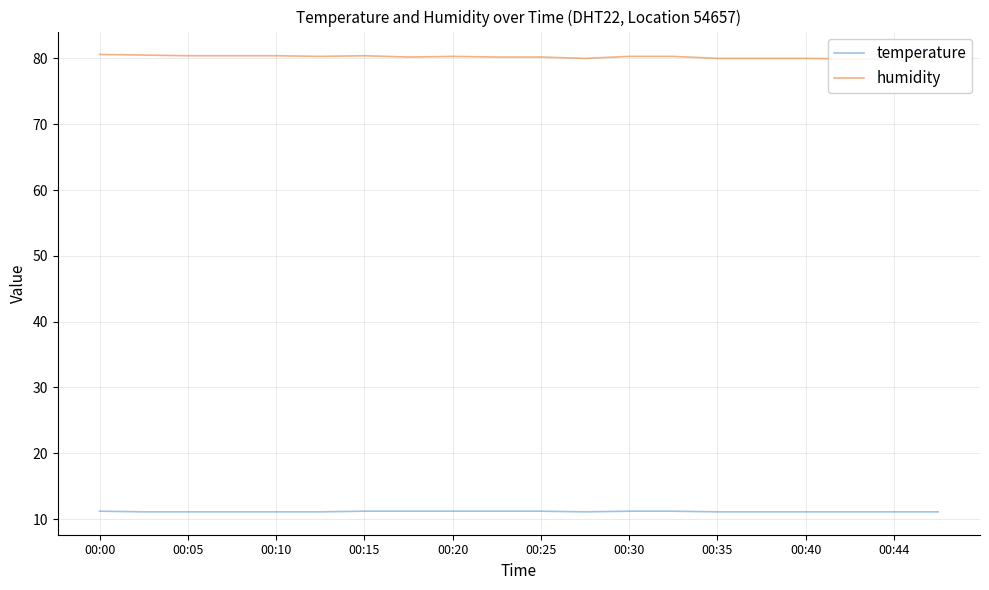

Is it true that temperature equals 11.1 at 00:40?

True